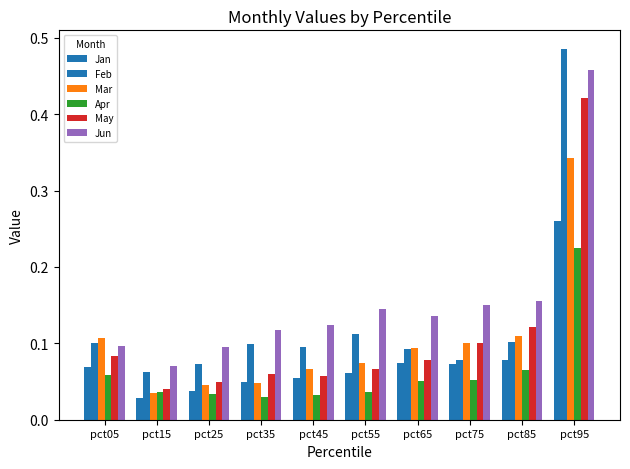

What is the total value across all series at pct05?

0.5